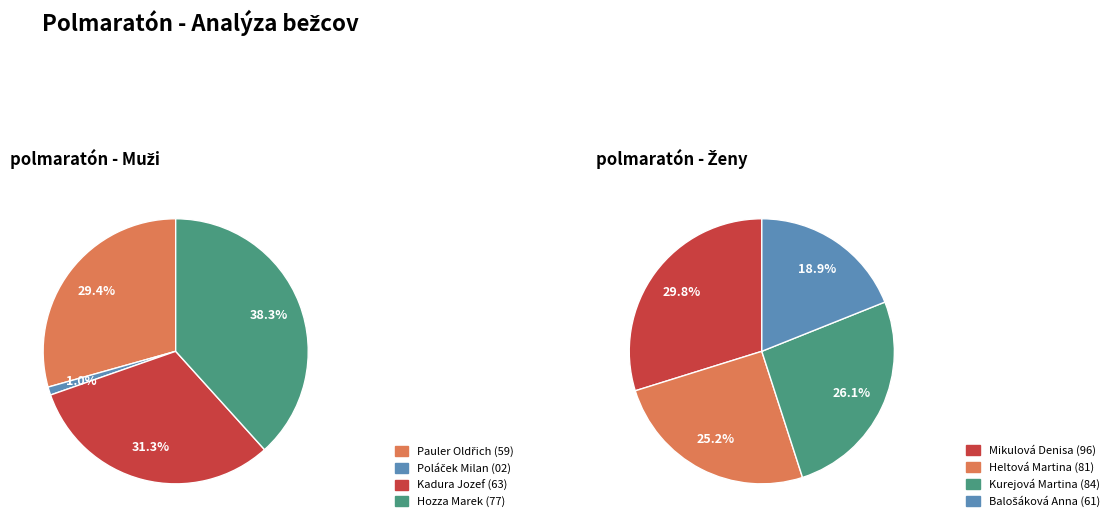

Is there a majority slice in this chart?

No